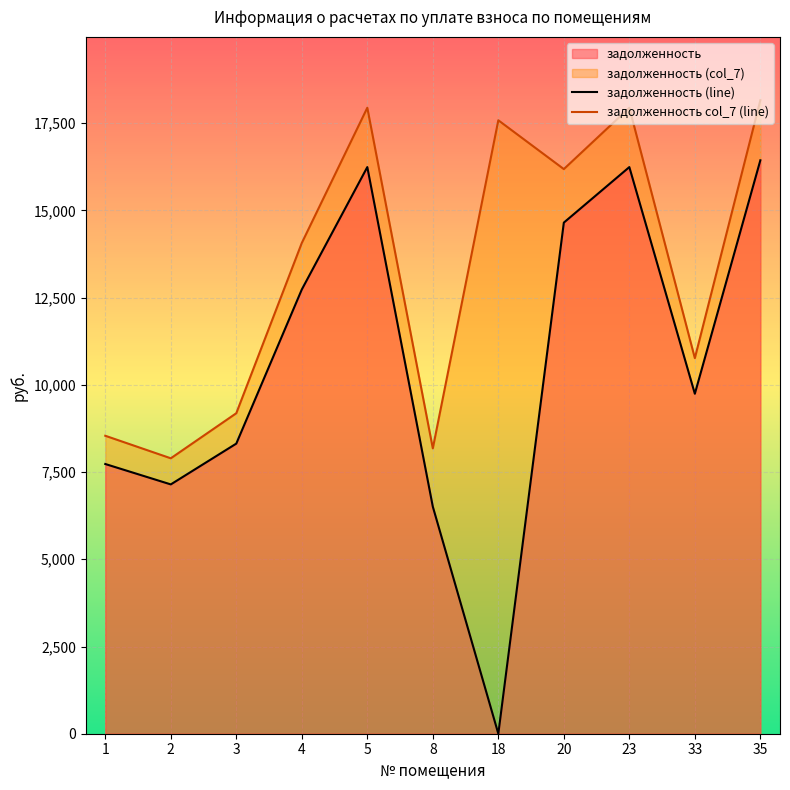

At which label does задолженность (line) reach its minimum?

18